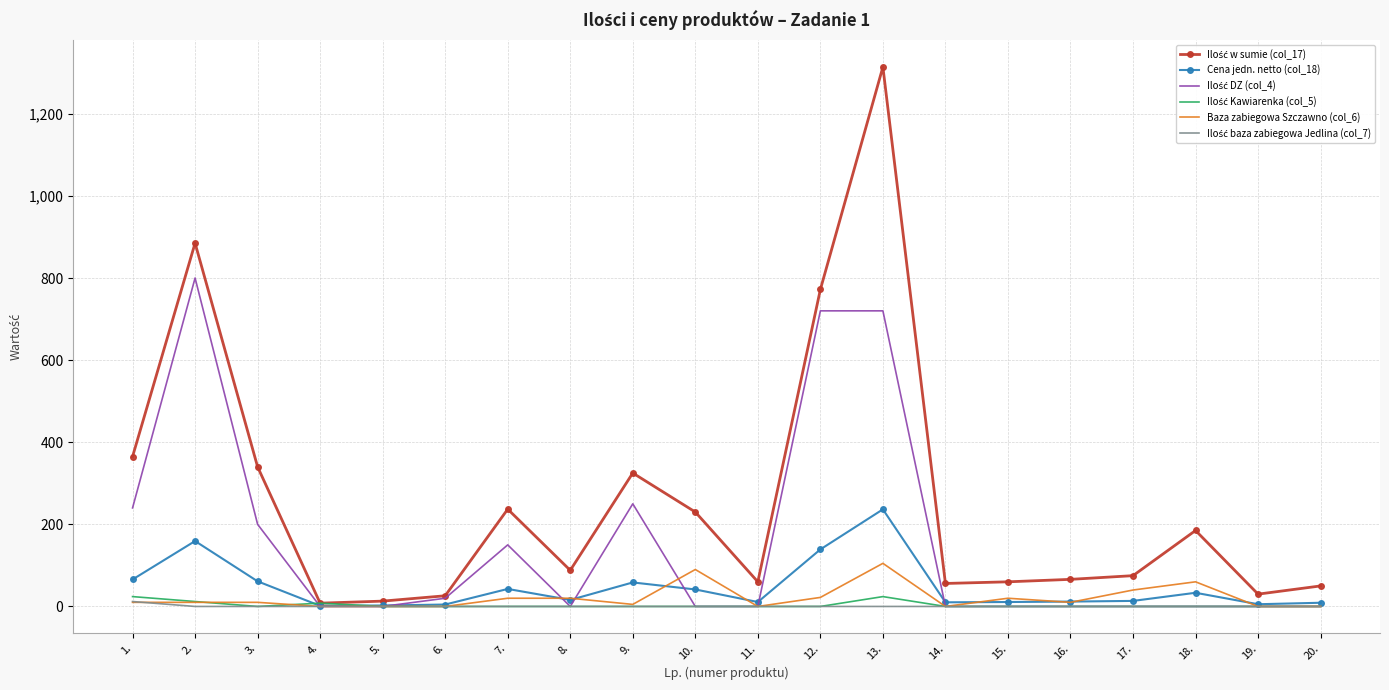

What position from the left is 1.?

1